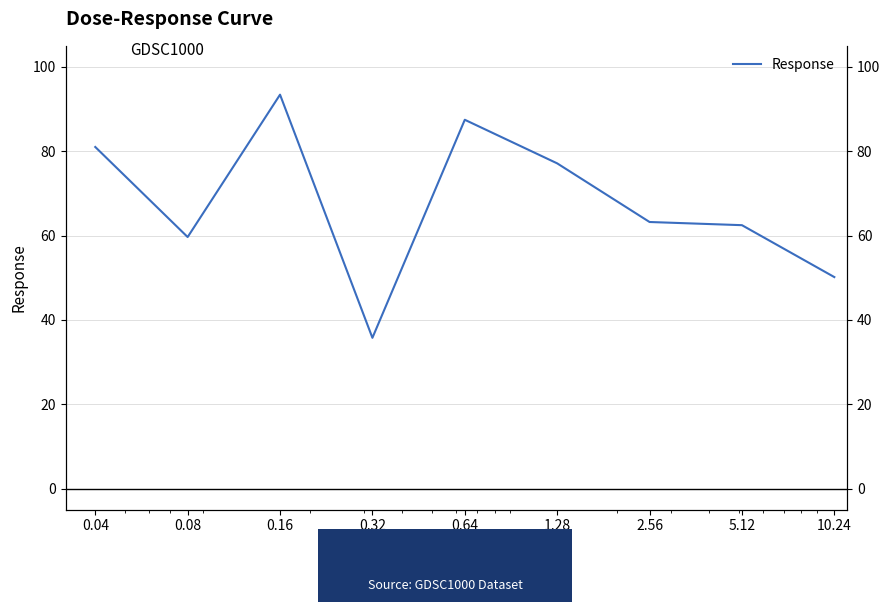

How many lines are shown in the chart?

1